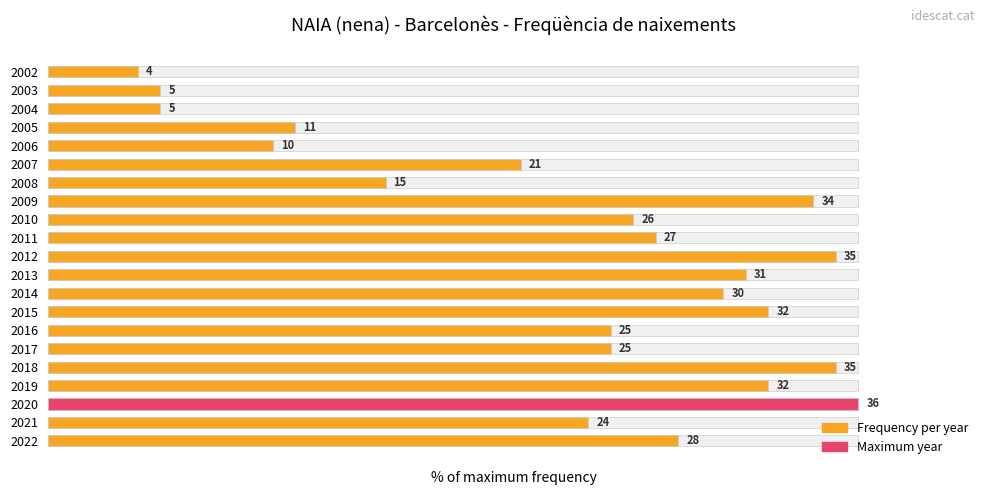

What is the difference between the maximum and minimum values?

88.9